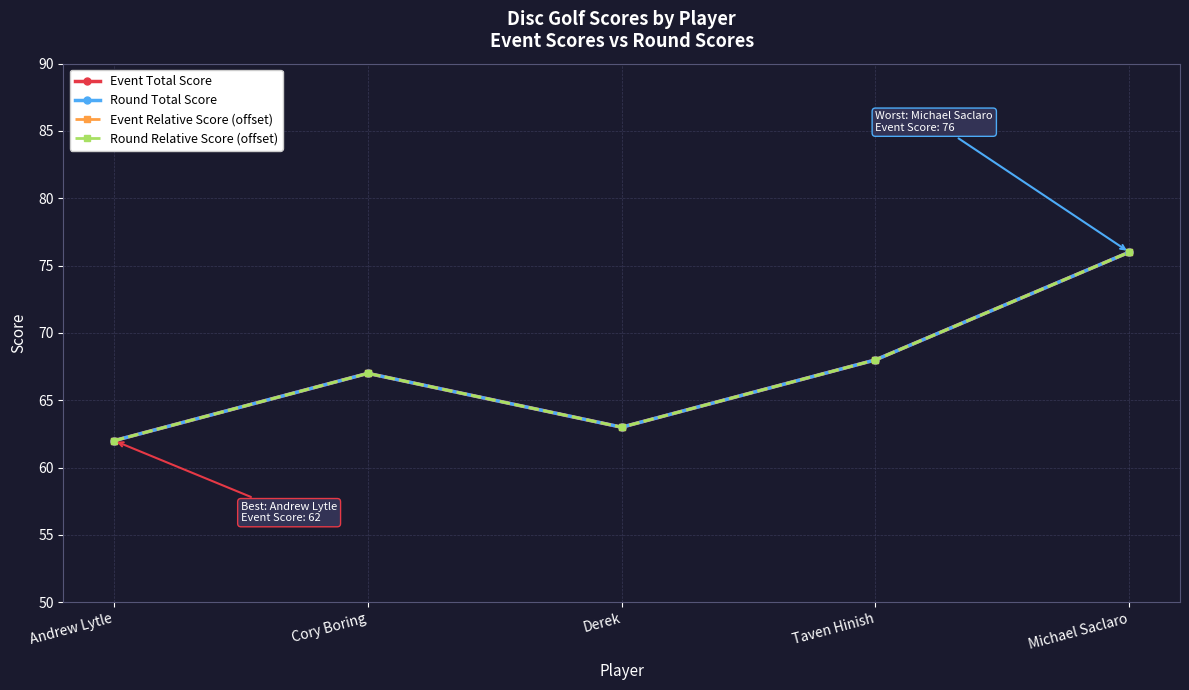

At which category is the sum across all series the highest?

Michael Saclaro